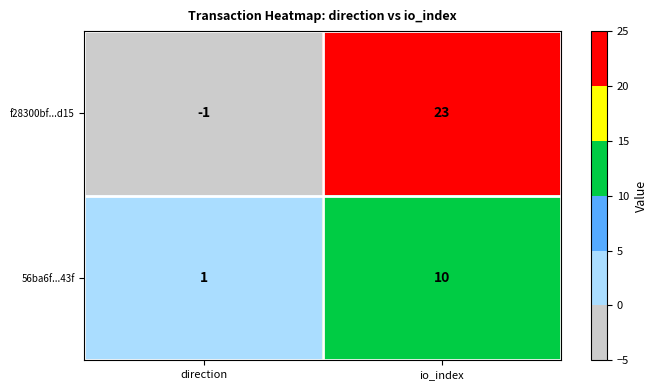

Rank the series at direction from highest to lowest value.

56ba6f...43f, f28300bf...d15